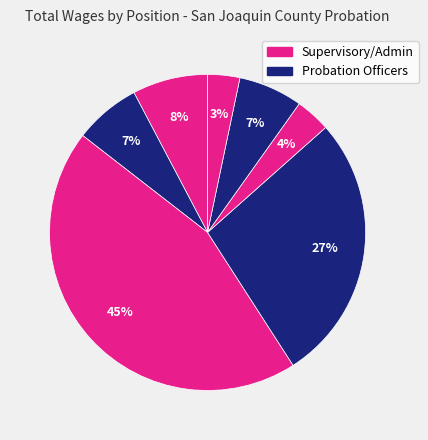

How many slices are in this pie chart?

7